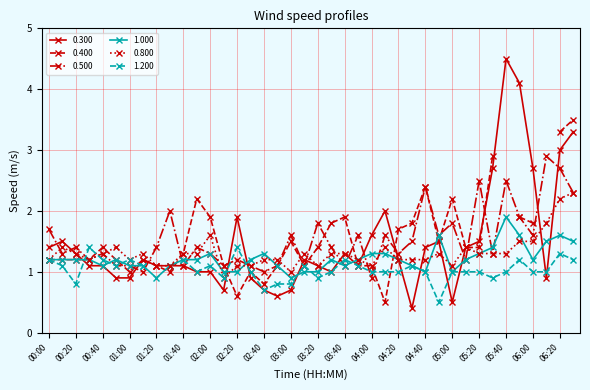

What is the smallest value displayed?

0.4